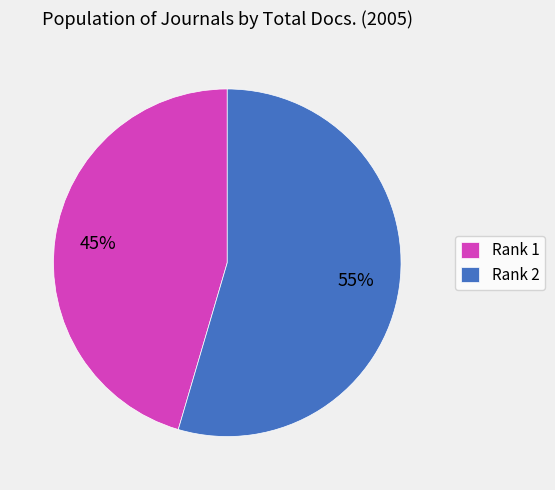

Combined, do Rank 1 and Rank 2 account for over 50%?

Yes